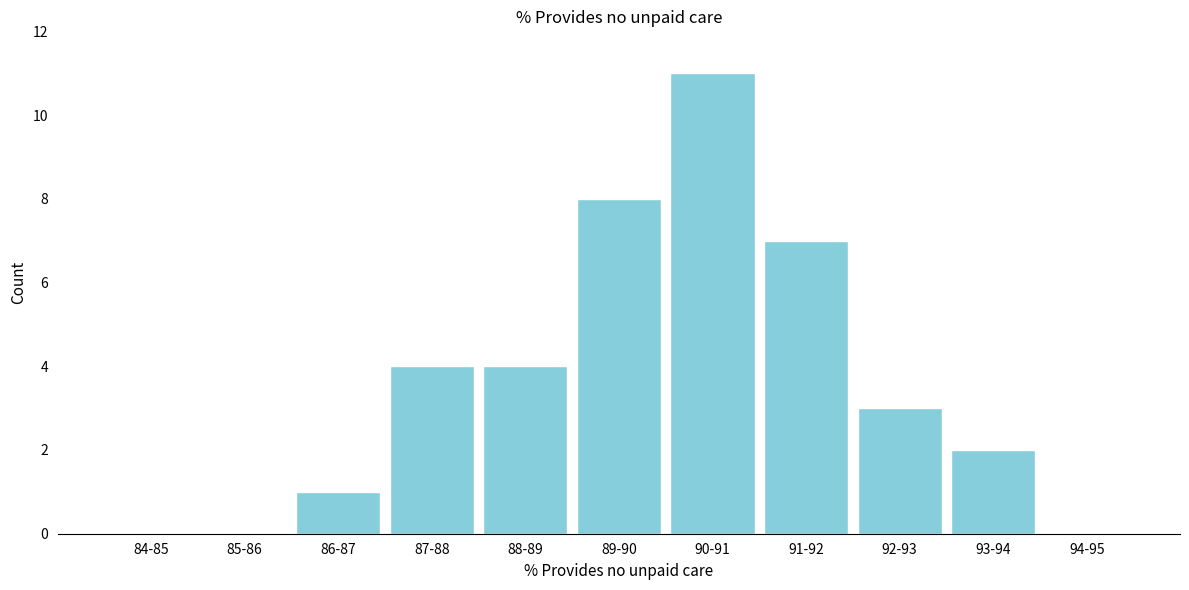

Reading left to right, transcribe all the data shown in this chart.

84-85=0	85-86=0	86-87=1	87-88=4	88-89=4	89-90=8	90-91=11	91-92=7	92-93=3	93-94=2	94-95=0